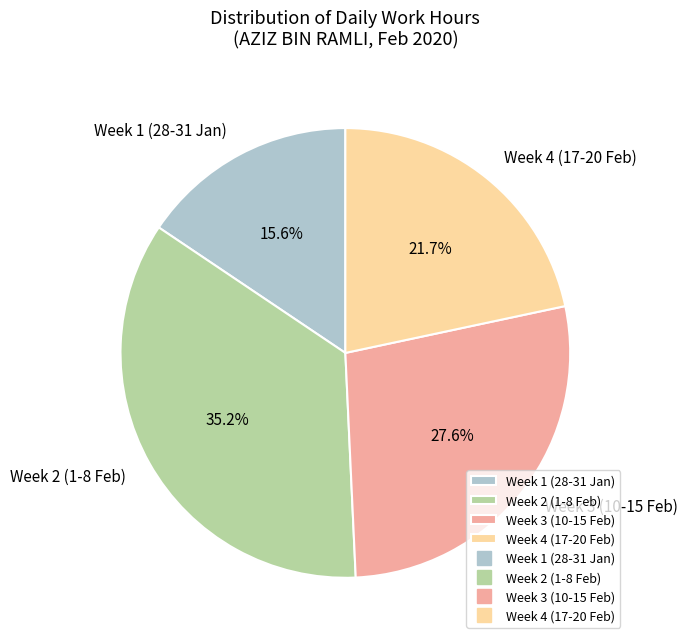

To the nearest percent, what is the difference between the largest and smallest slice percentages?

20%